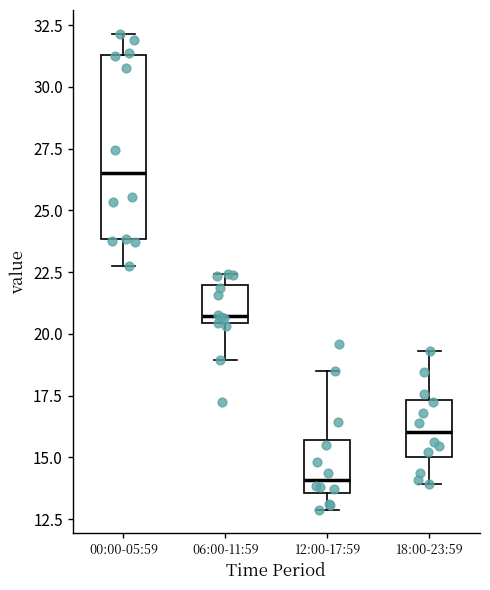

Which box has the lowest median line?

12:00-17:59